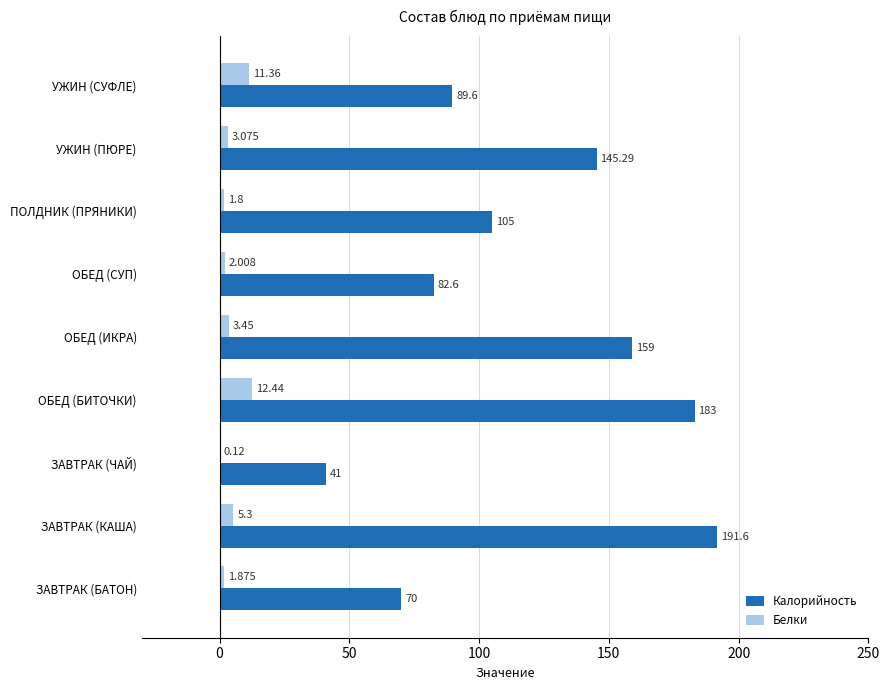

Where is Калорийность nearest to the value 116?

ПОЛДНИК (ПРЯНИКИ)